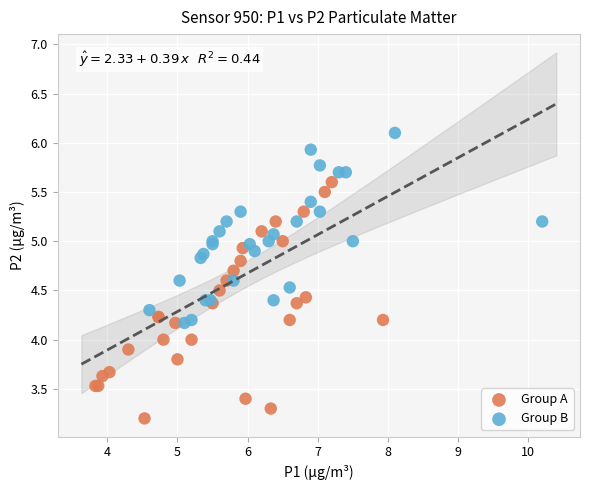

Which series reaches the maximum Y coordinate?

Group B